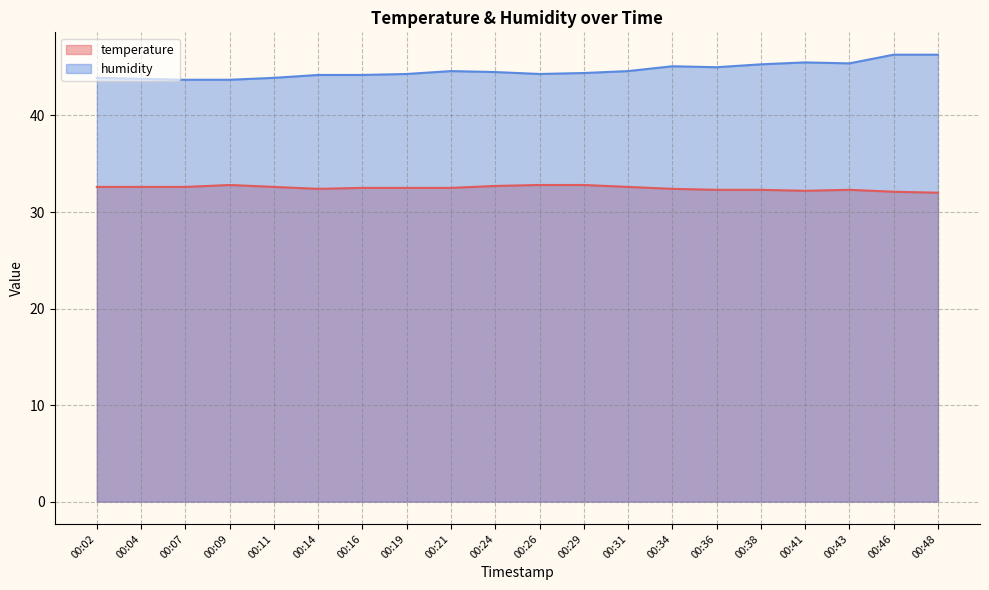

Does the chart display data point markers on the line(s)?

No